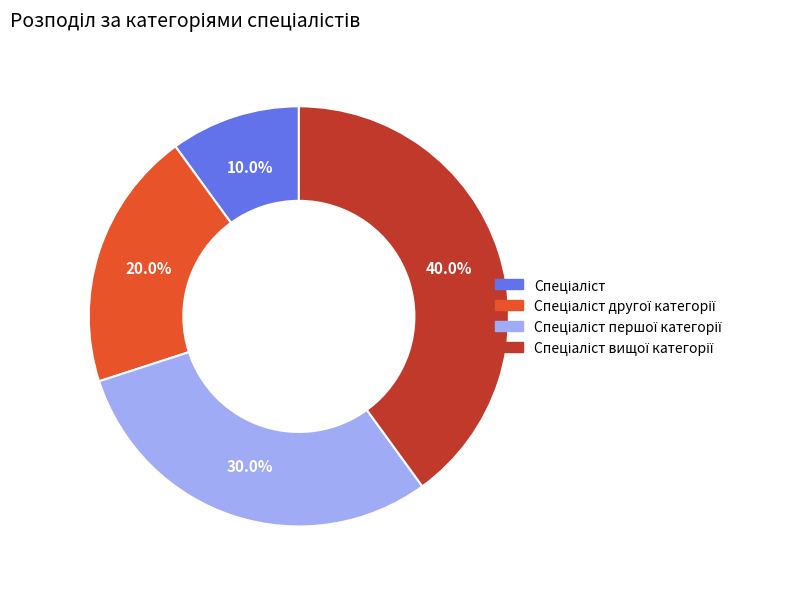

Is there any slice that represents more than half of the pie?

No